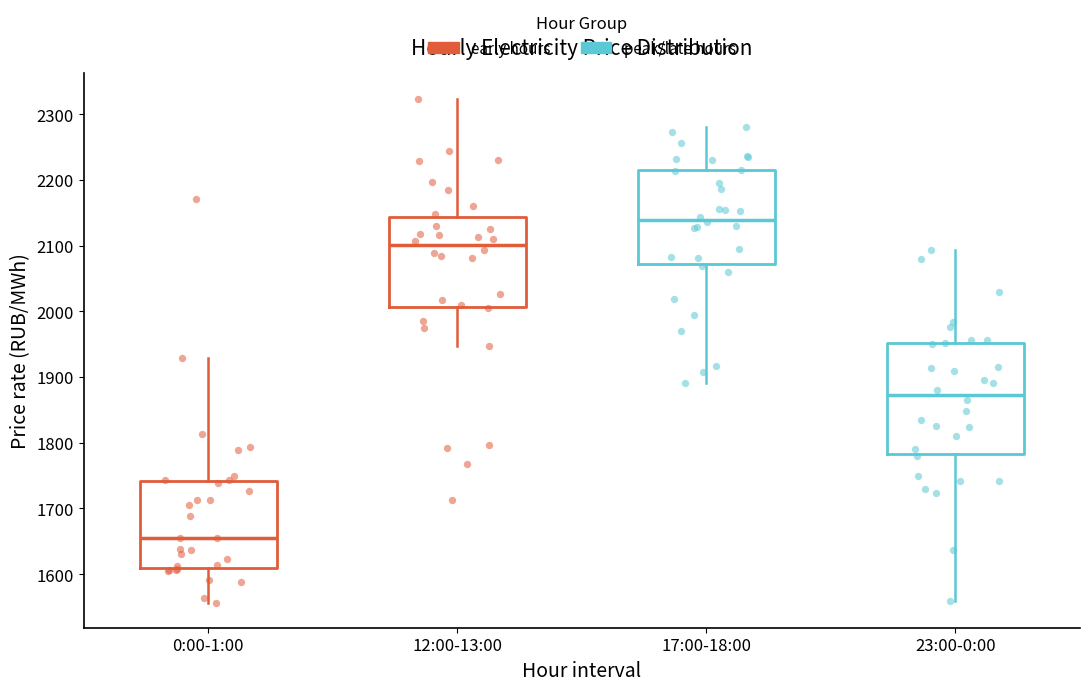

Where does the lower whisker of the box for 12:00-13:00 end on the y-axis? The values are not printed on the chart, so give them approximately, as read against the axis.

1950